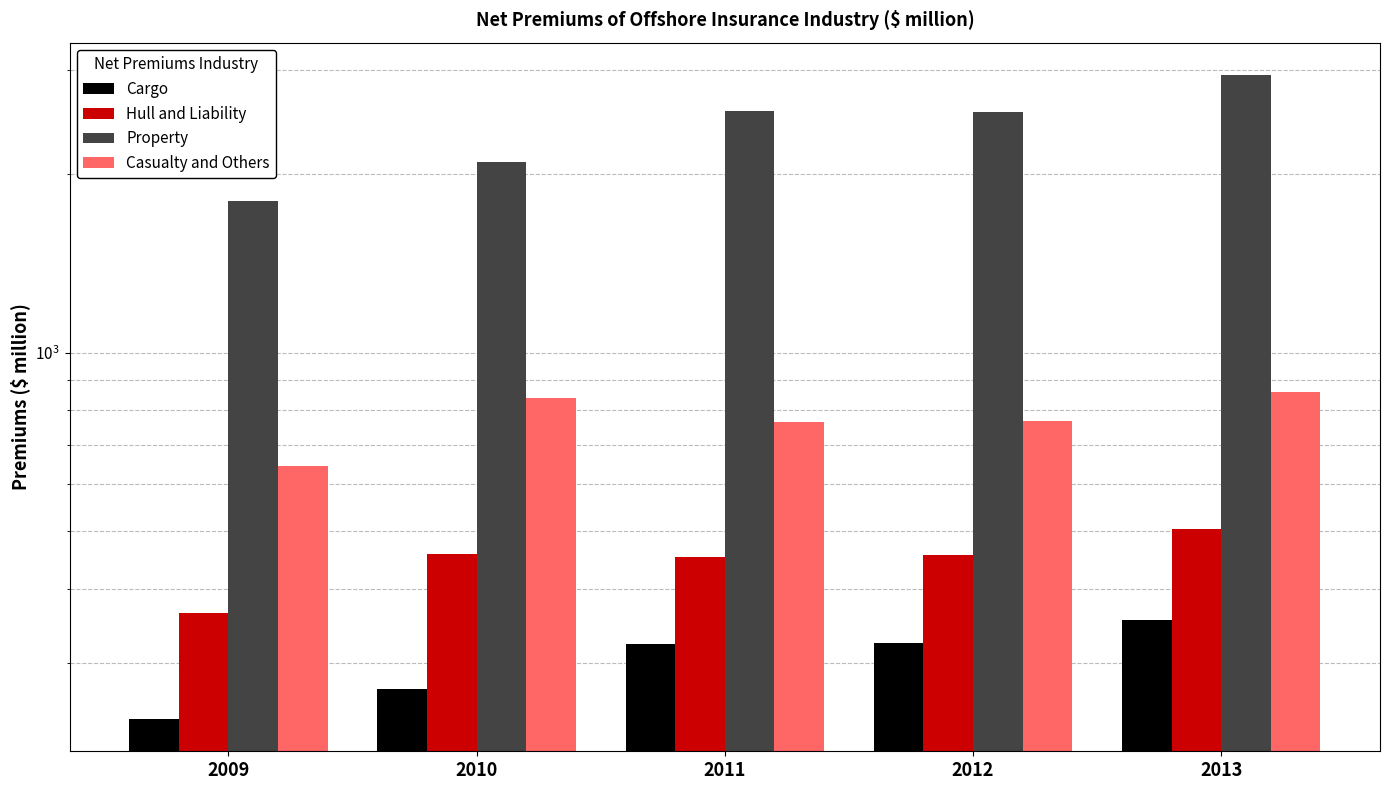

Is it true that Hull and Liability equals 641.1 at 2010?

False